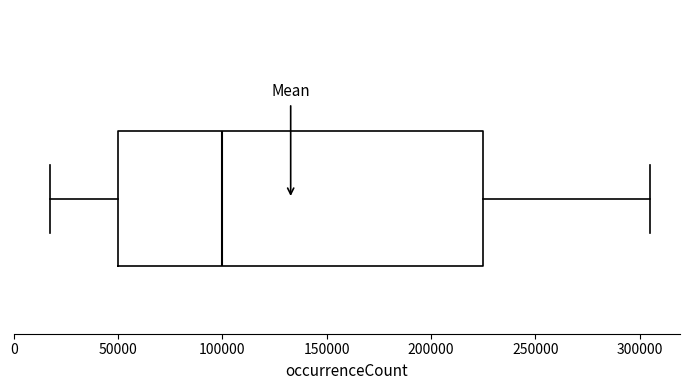

Read this box plot against the x-axis: the position of the median line, the range covered by the box, and the ends of both whiskers. The values are not printed on the chart, so give them approximately, as read against the axis.

median 100000, box 50000 to 225000, whiskers 15000 to 305000